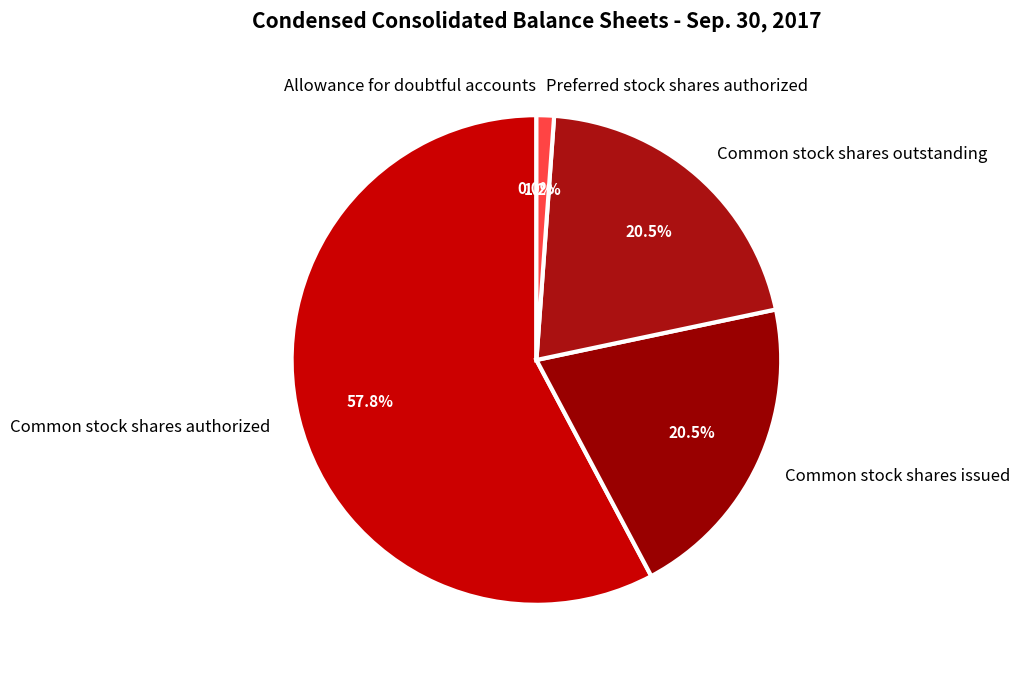

Is there a majority slice in this chart?

Yes